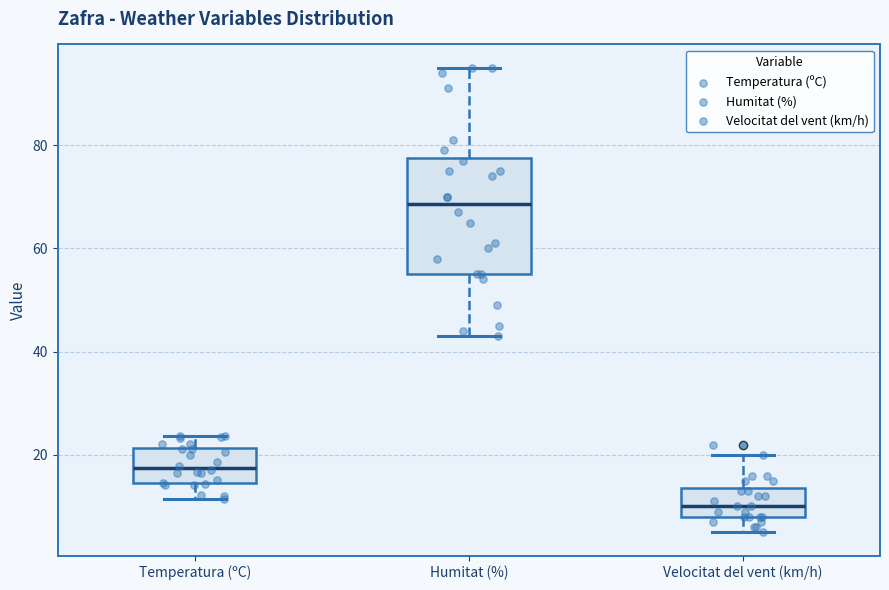

Reading left to right, read every box against the y-axis: the position of its median line, the range the box covers, and the ends of its whiskers. The values are not printed on the chart, so give them approximately, as read against the axis.

Temperatura (ºC): median 18, box 14 to 22, whiskers 12 to 24
Humitat (%): median 68, box 56 to 78, whiskers 44 to 96
Velocitat del vent (km/h): median 10, box 8 to 14, whiskers 6 to 20